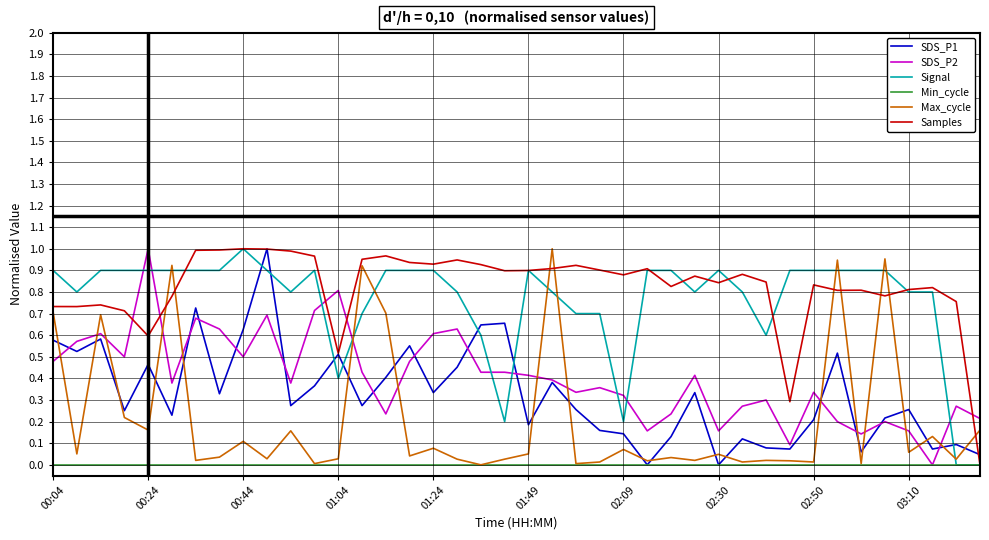

Which series ends up on top after the final intersection of Max_cycle and Signal?

Max_cycle